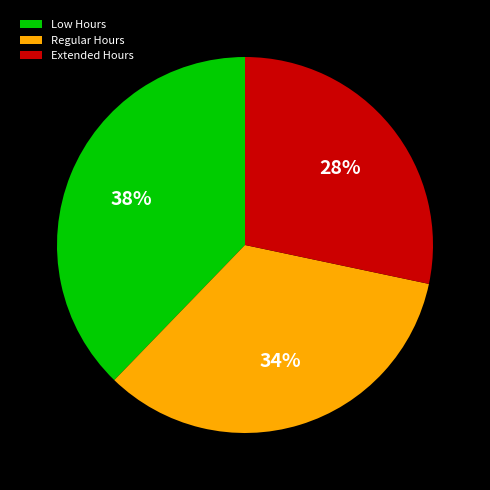

Rank the categories by value from lowest to highest.

Extended Hours, Regular Hours, Low Hours